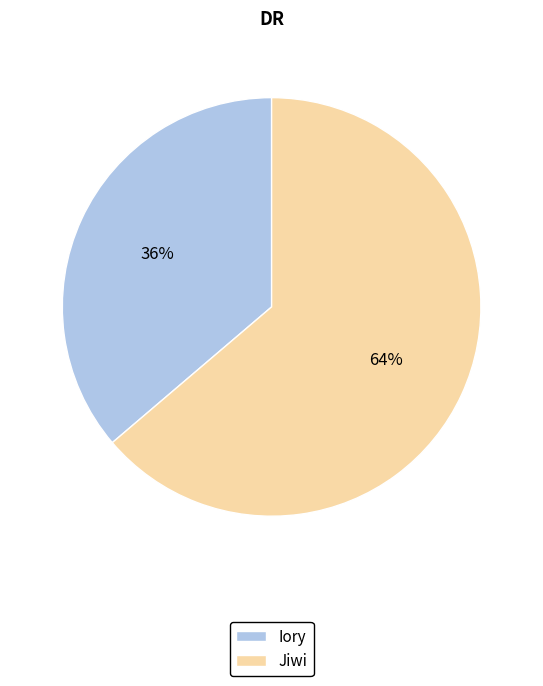

Which has a higher value, Iory or Jiwi?

Jiwi